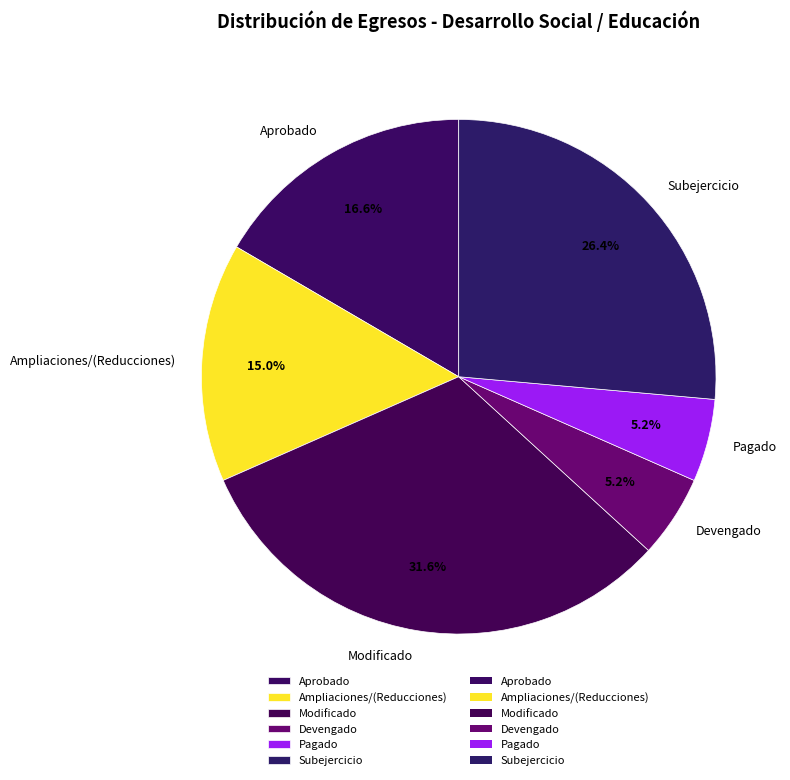

How many slices are in this pie chart?

6